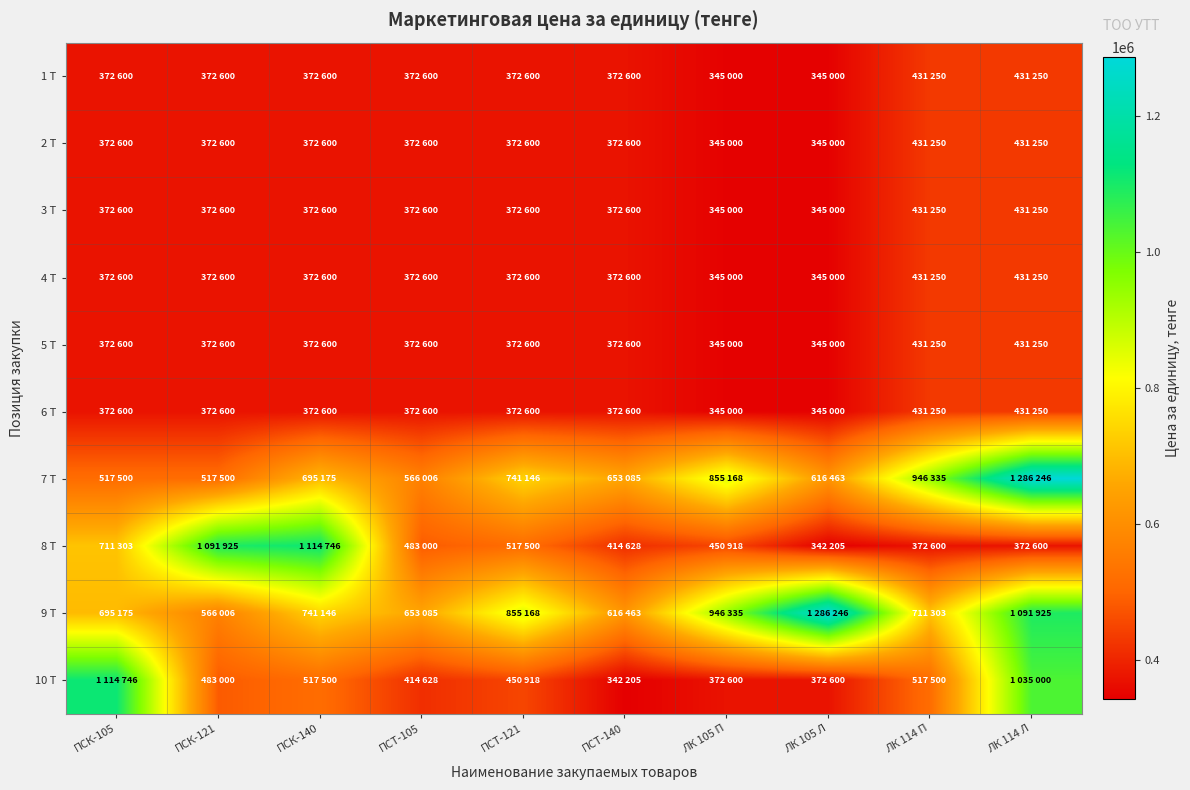

What is the maximum value shown in the chart?

1286246